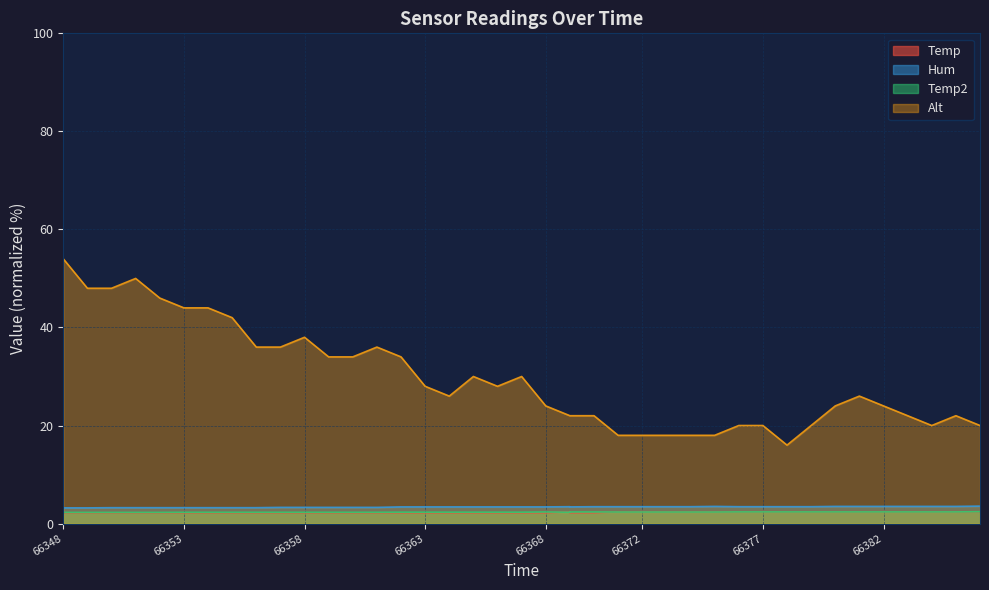

What is the difference between the Alt values at 66360 and 66367?

4.0